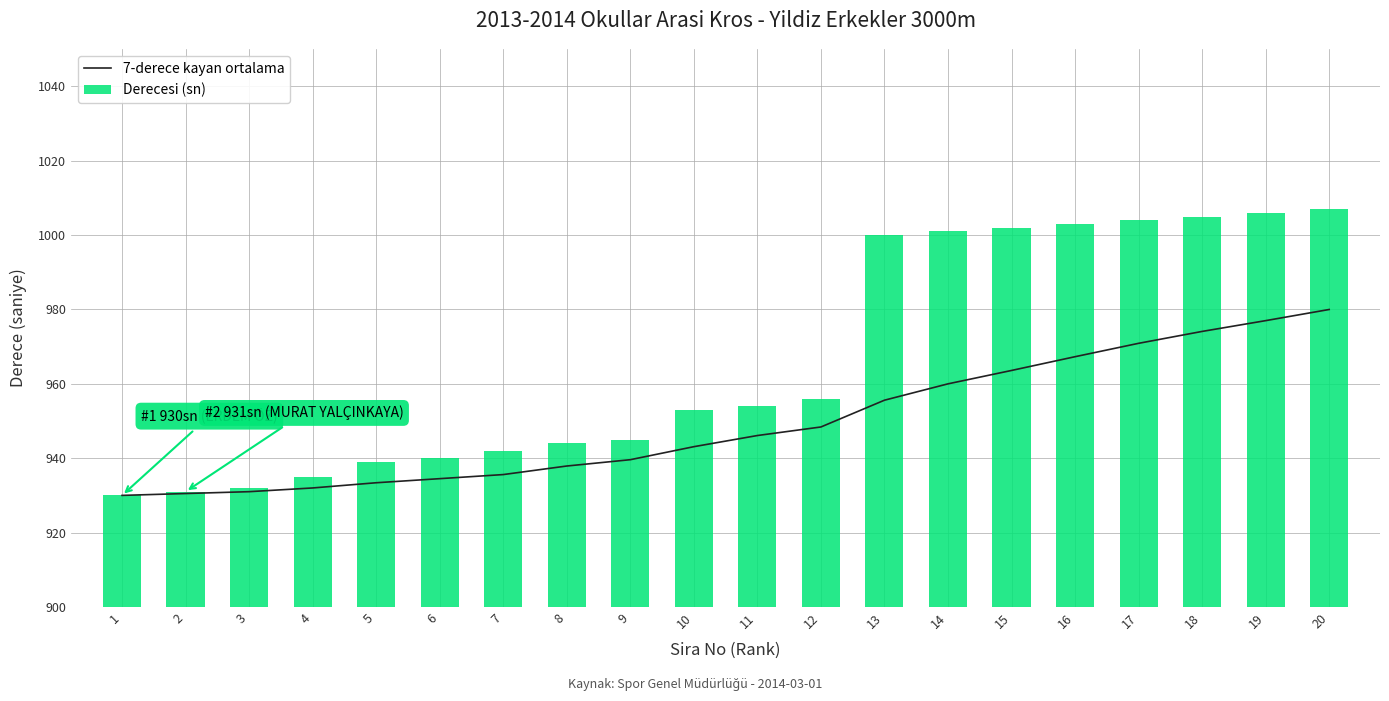

At how many categories does at least one series exceed 909?

20